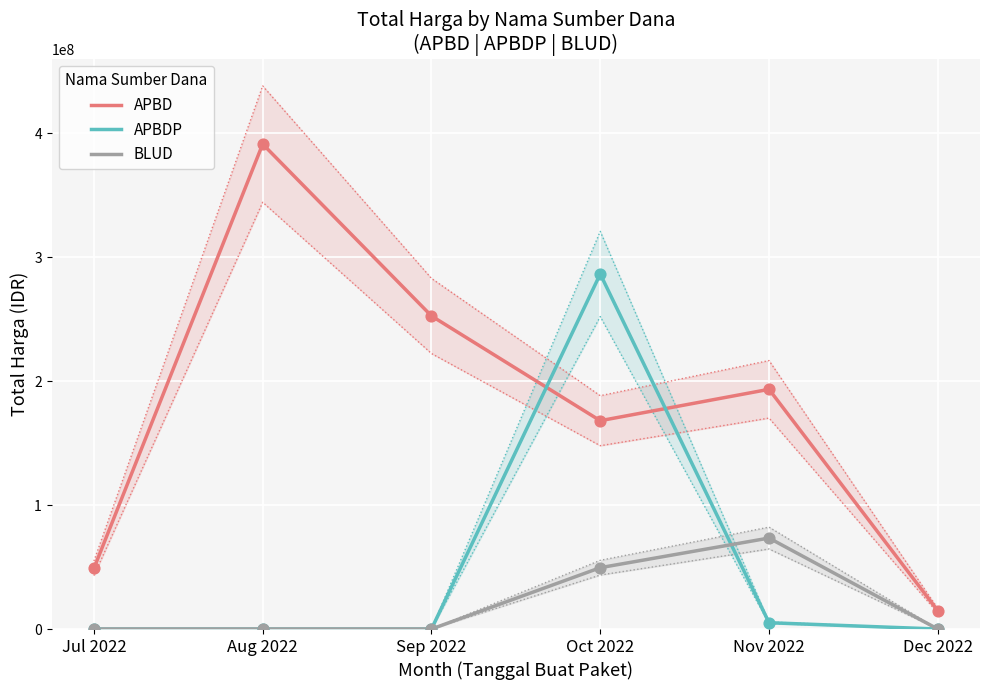

Which series has the widest spread of Y values?

APBD